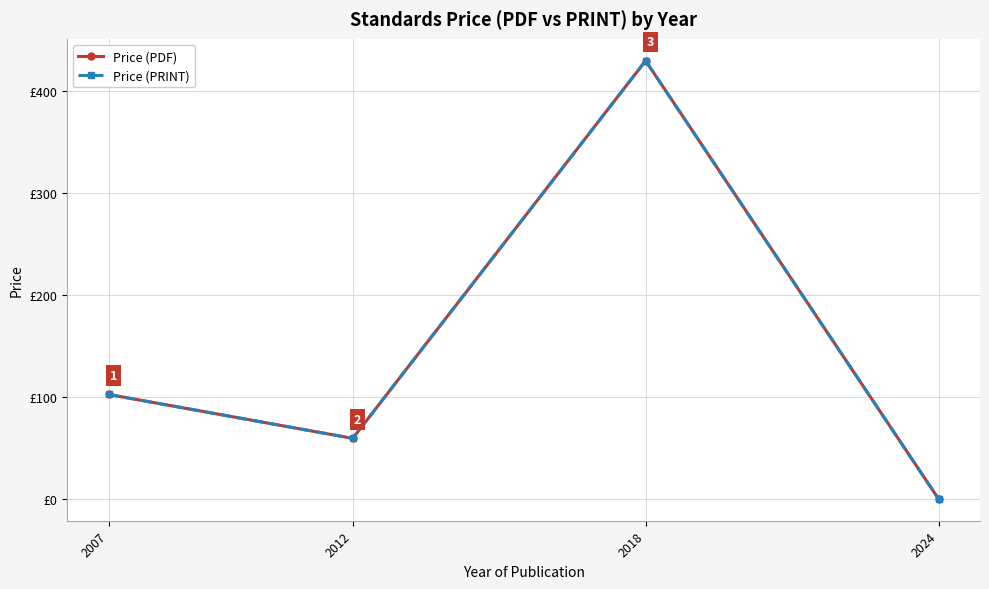

Does the chart display data point markers on the line(s)?

Yes